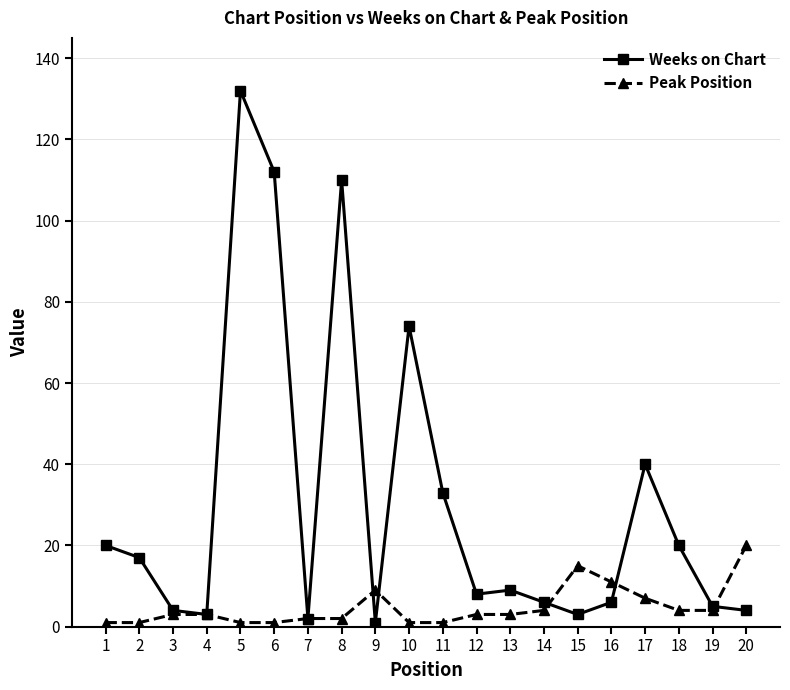

Which series changed the most between 8 and 19?

Weeks on Chart